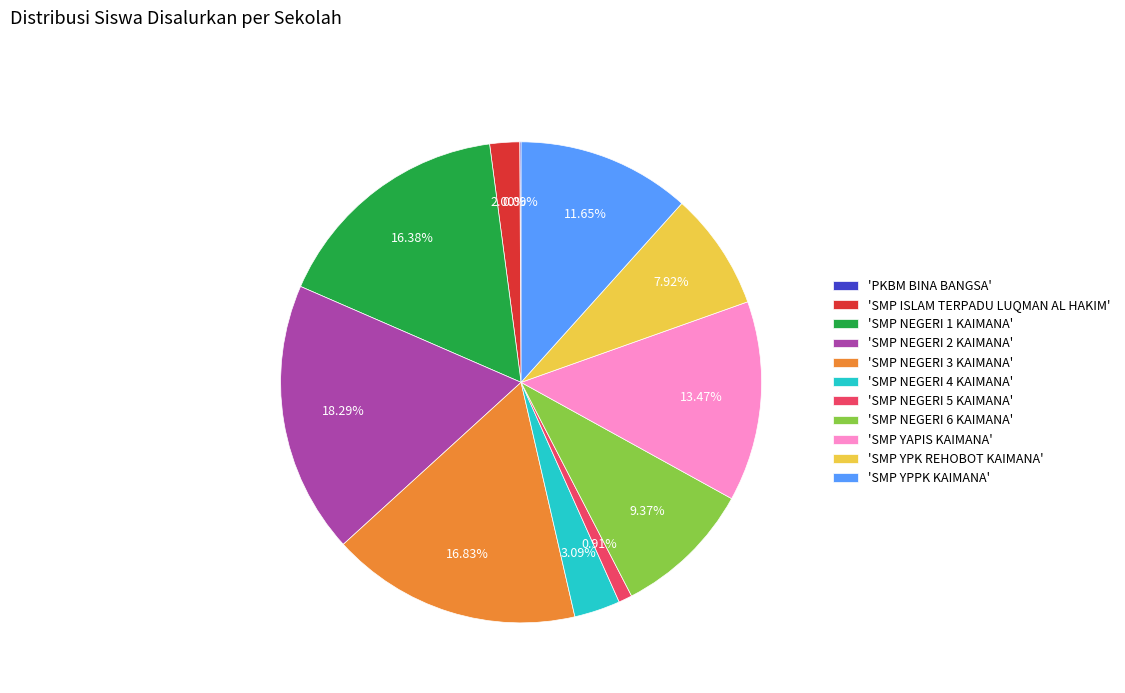

Which has a higher value, 'SMP YPPK KAIMANA' or 'SMP NEGERI 4 KAIMANA'?

'SMP YPPK KAIMANA'